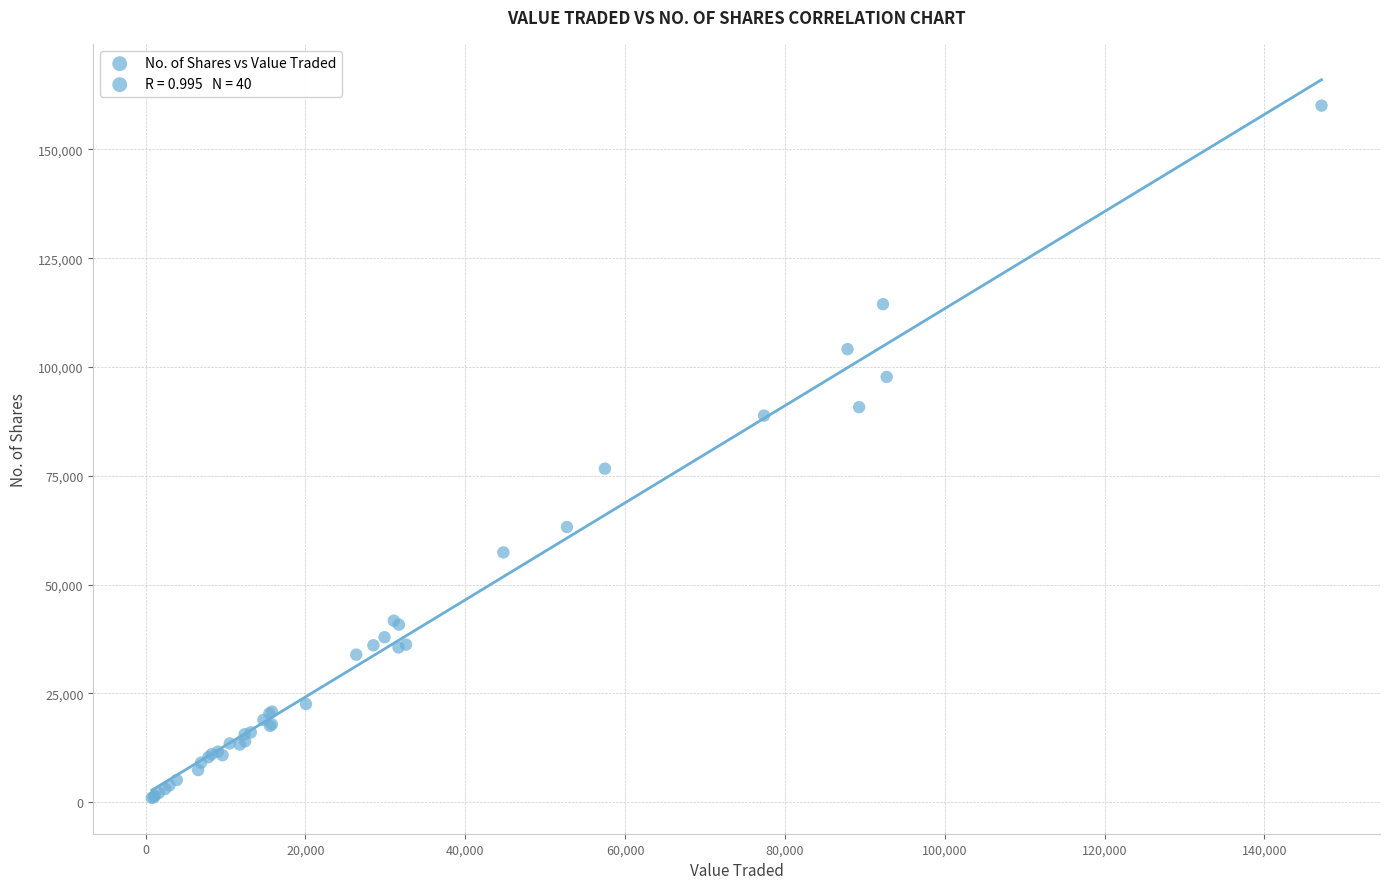

What Y value in the scatter plot is closest to 80521?

76628